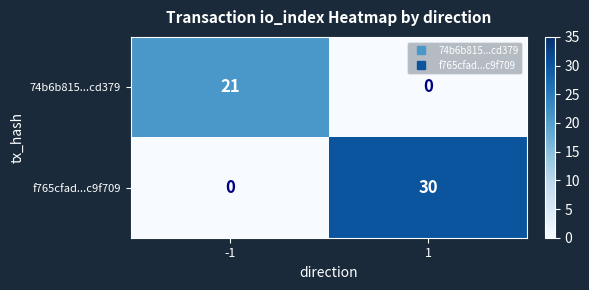

What is the maximum value shown in the chart?

30